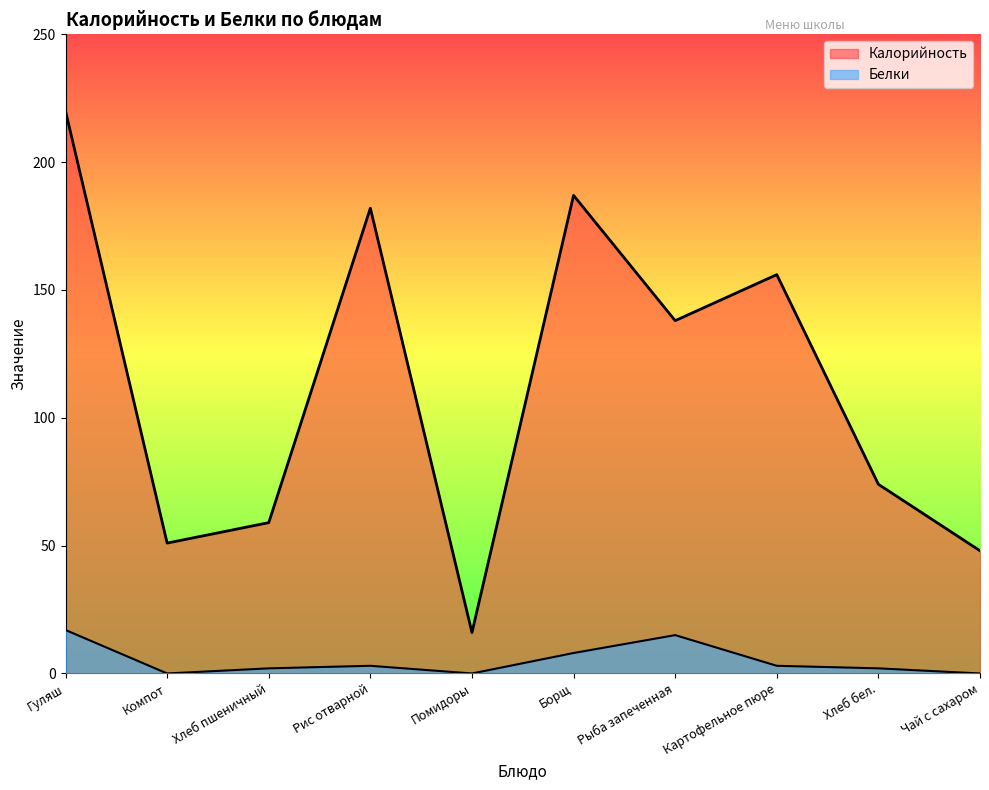

What are all the series names shown in the legend?

Калорийность, Белки